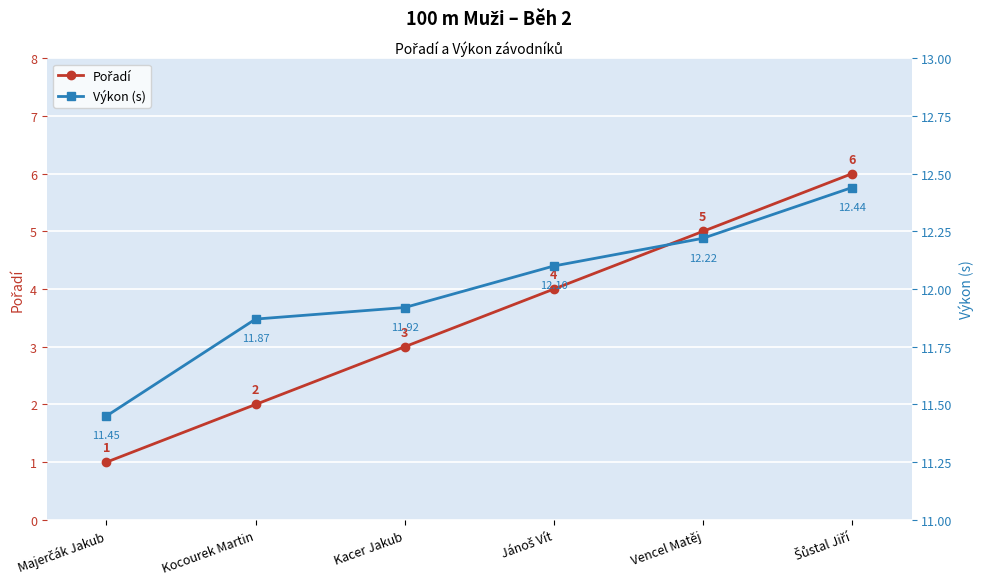

What is the difference between the highest and lowest values at Majerčák Jakub?

10.4